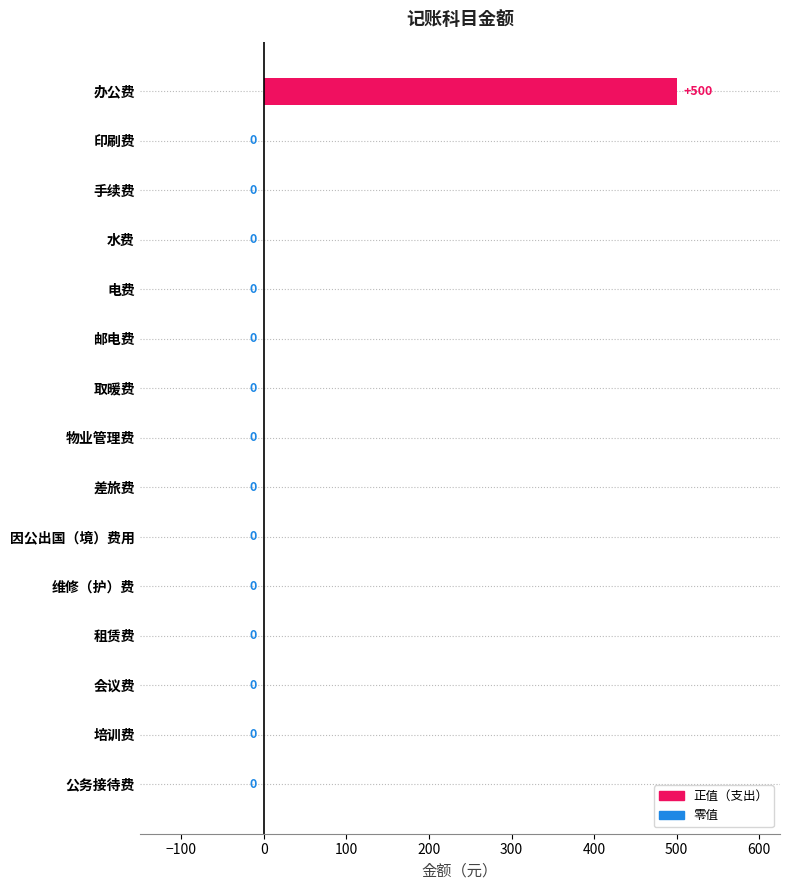

The chart shows a value of 0 at 取暖费. True or false?

True